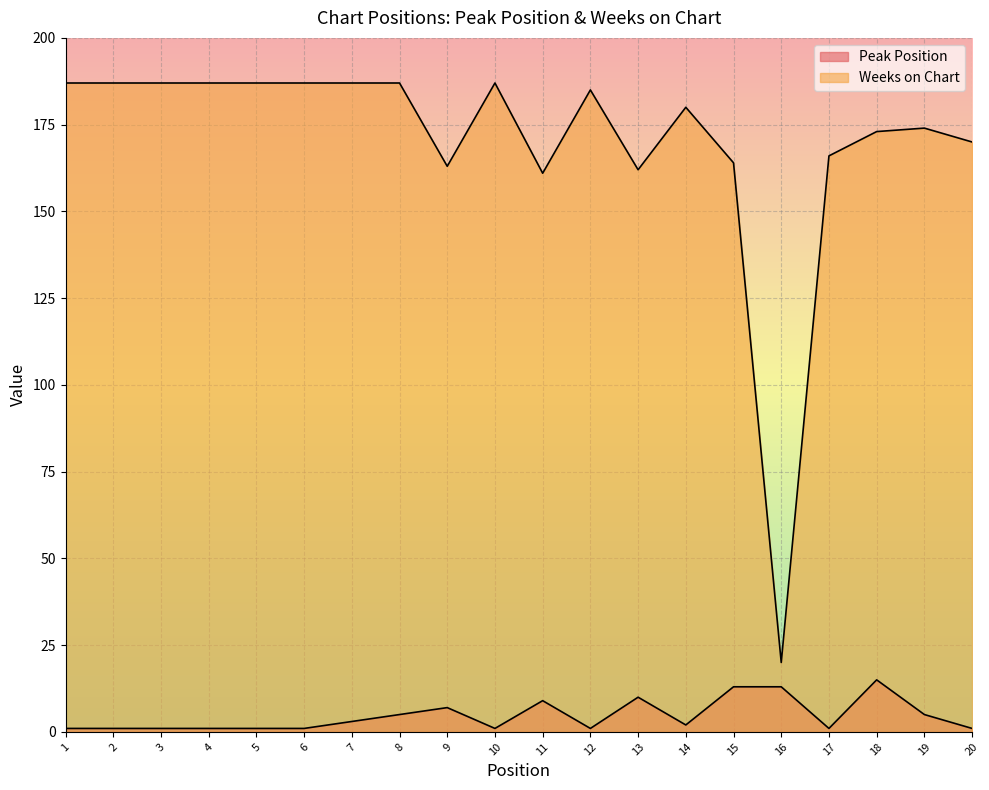

What is the value of the Weeks on Chart point at the 16th from the left?

20